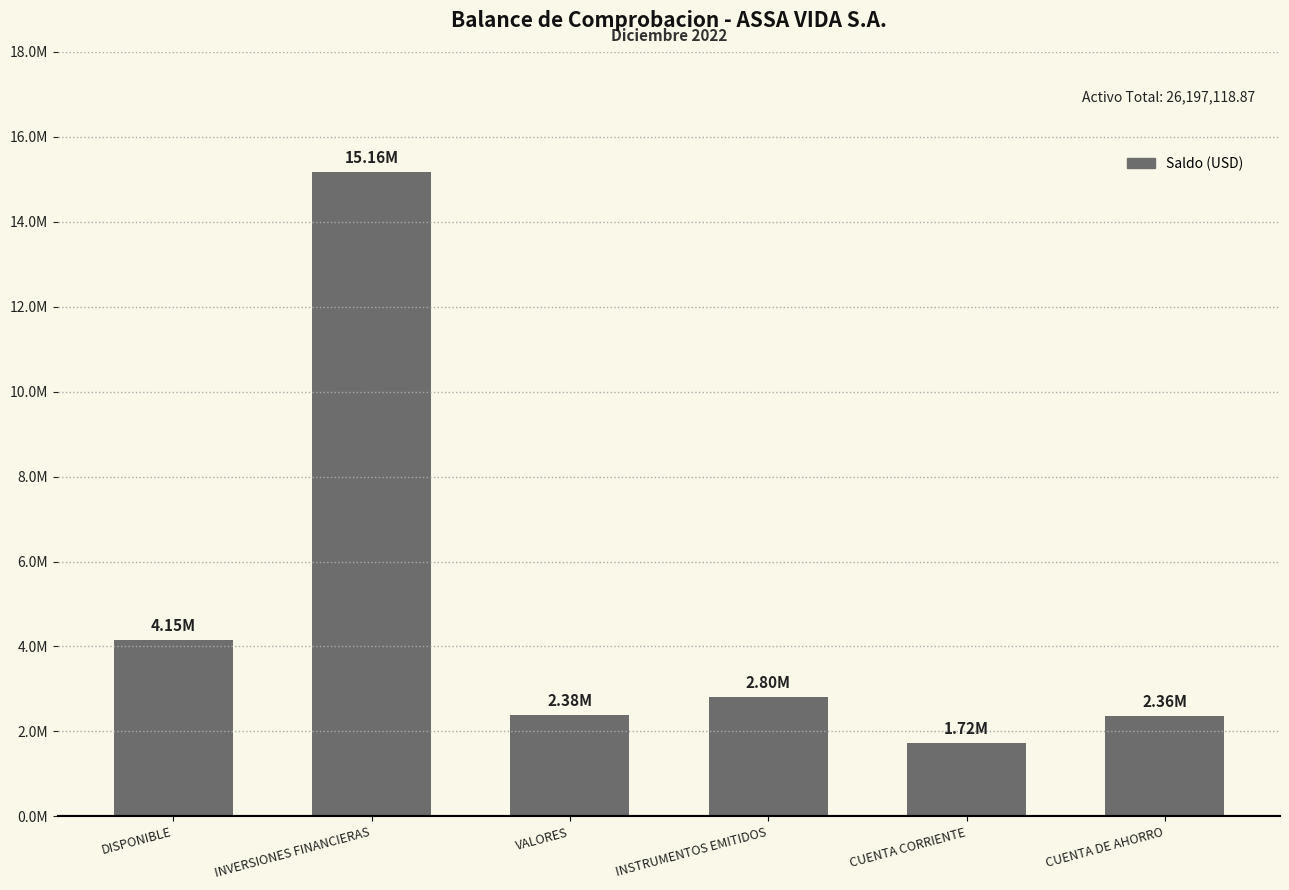

Reading left to right, what are all the values shown in this chart?

4150256.9	15164415.1	2379300.9	2804916.5	1724170.9	2363327.4